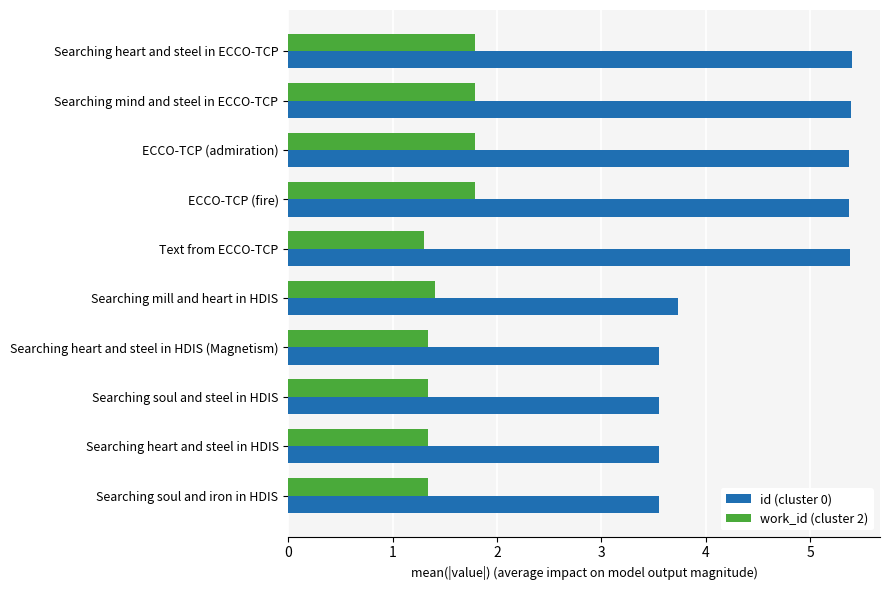

What is the total value across all series at Searching mind and steel in ECCO-TCP?

7.2